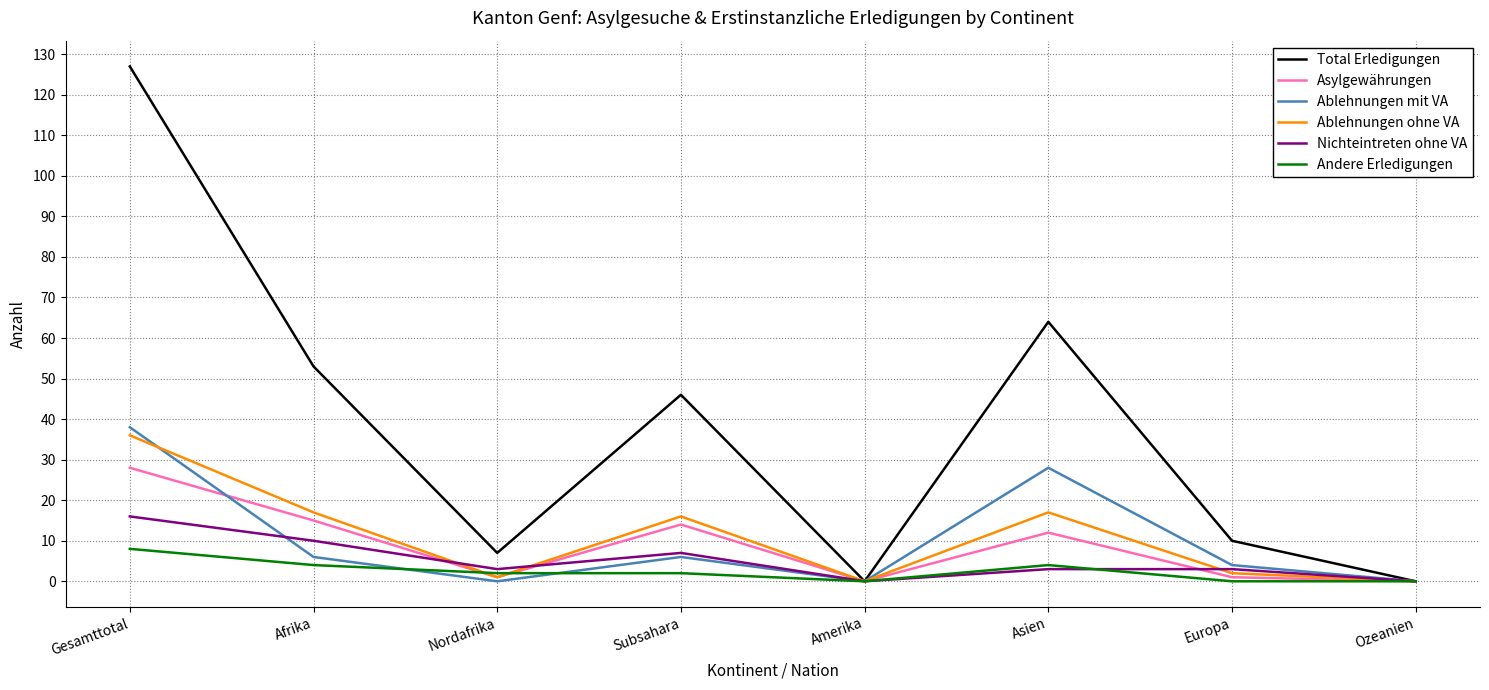

Which series has the largest range (max minus min)?

Total Erledigungen